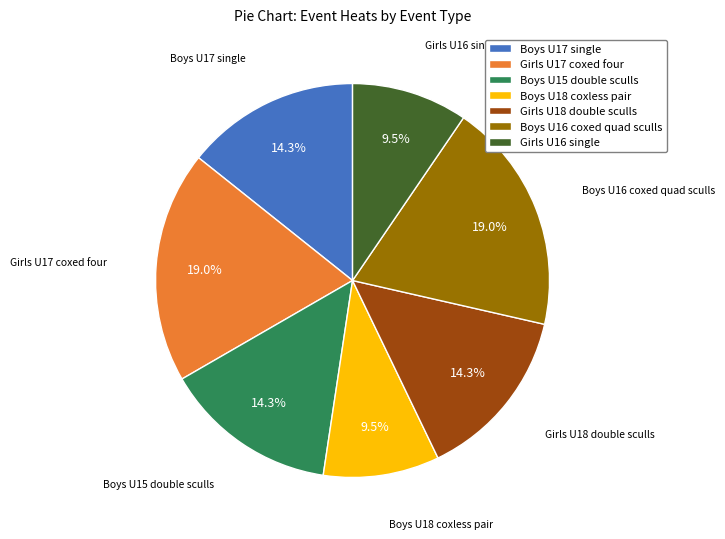

Between Girls U18 double sculls and Boys U18 coxless pair, which is larger?

Girls U18 double sculls